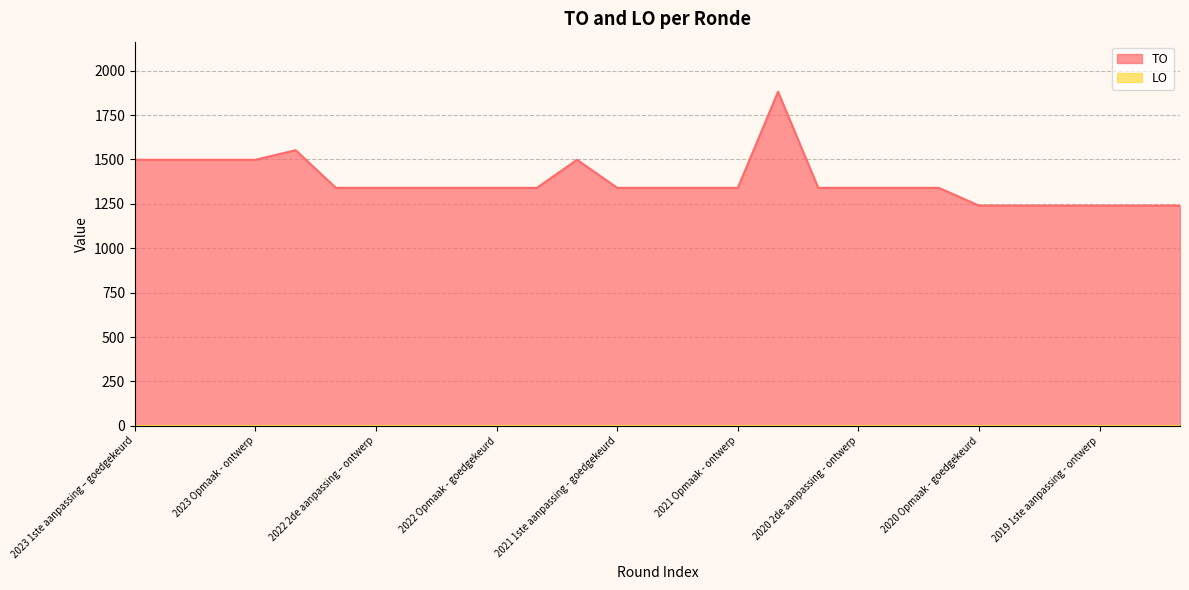

What is the sum of all values?

37123